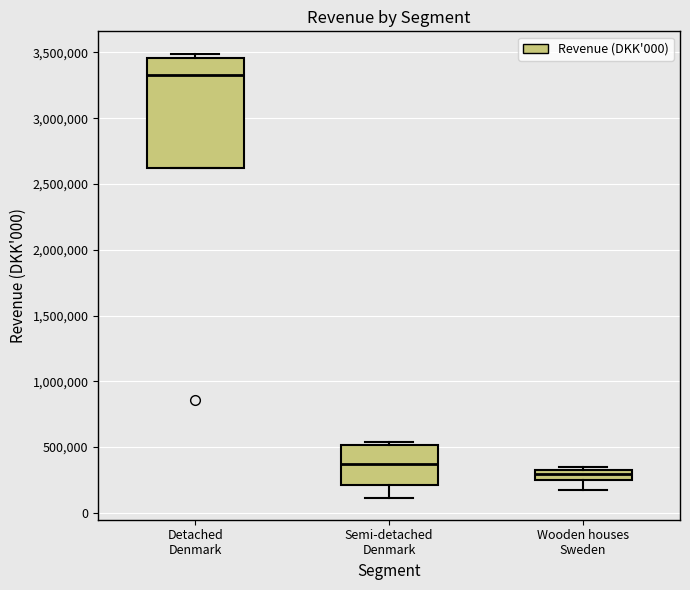

Reading left to right, read every box against the y-axis: the position of its median line, the range the box covers, and the ends of its whiskers. The values are not printed on the chart, so give them approximately, as read against the axis.

Detached Denmark: median 3350000, box 2600000 to 3450000, whiskers 2600000 to 3500000
Semi-detached Denmark: median 400000, box 200000 to 500000, whiskers 100000 to 550000
Wooden houses Sweden: median 300000, box 250000 to 350000, whiskers 150000 to 350000 (just above the box's upper edge)